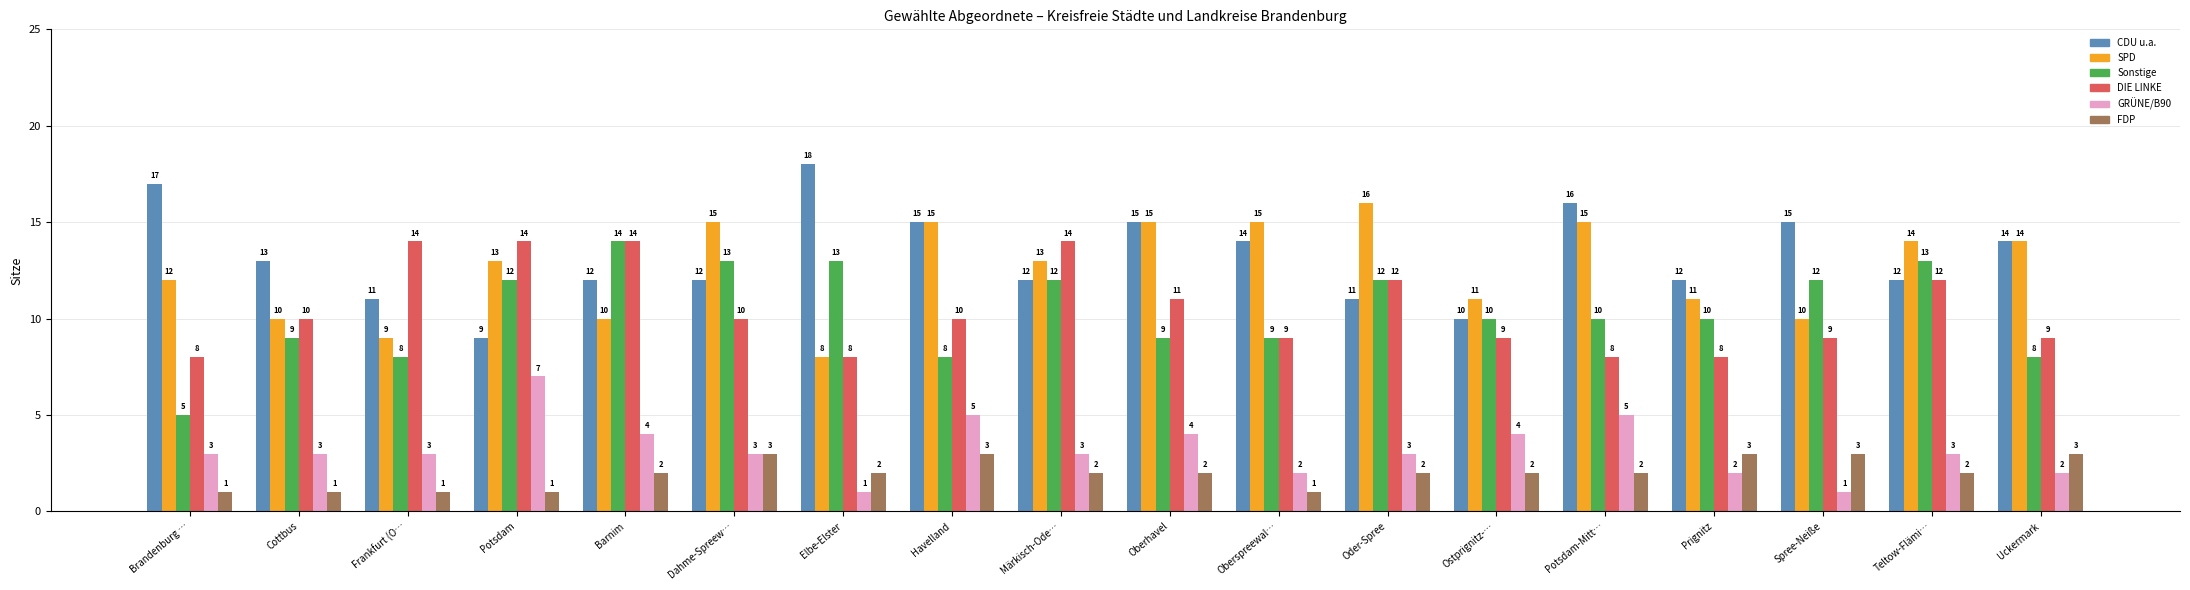

The FDP series shows 3 at Uckermark. True or false?

True